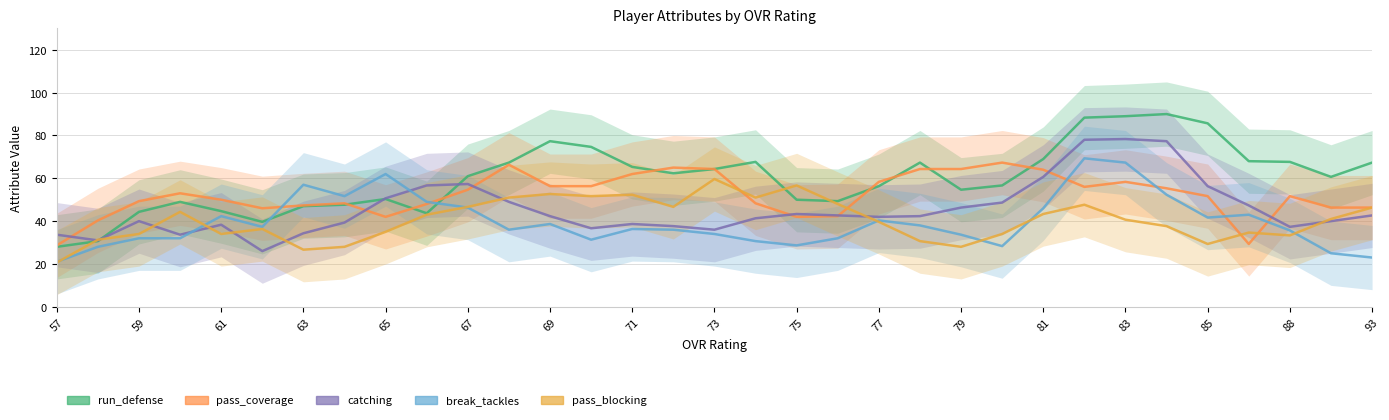

What is the maximum value for break_tackles?

69.3